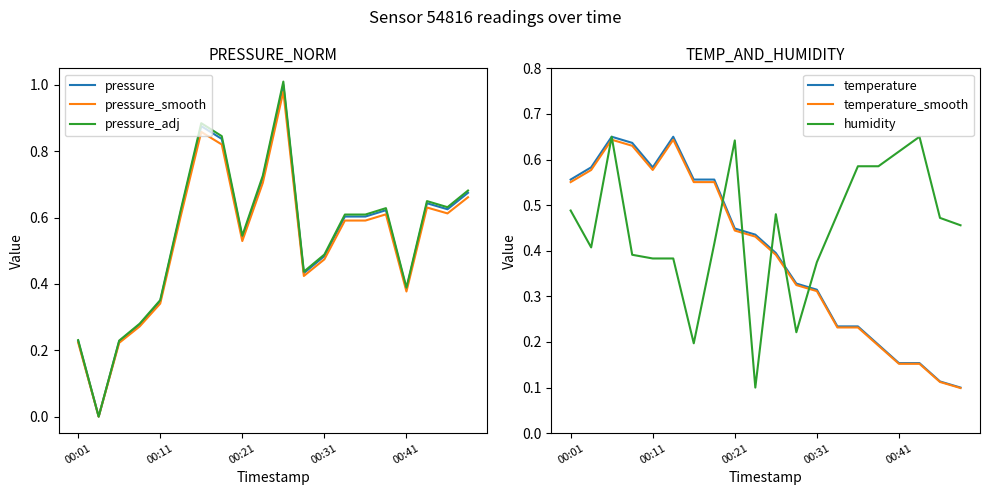

Which category has the highest value in the pressure_smooth series?

10